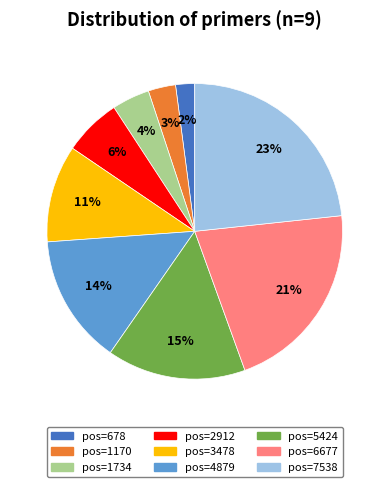

Is there a majority slice in this chart?

No